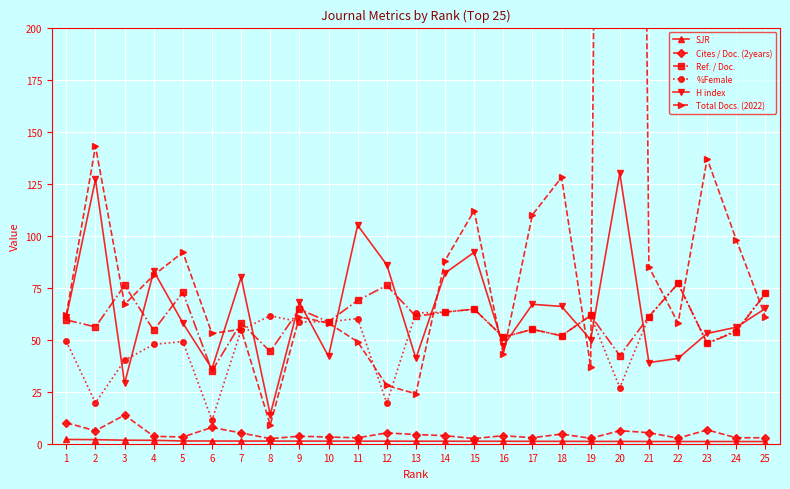

Is the value of H index at 14 greater than the value of Cites / Doc. (2years) at 5?

Yes